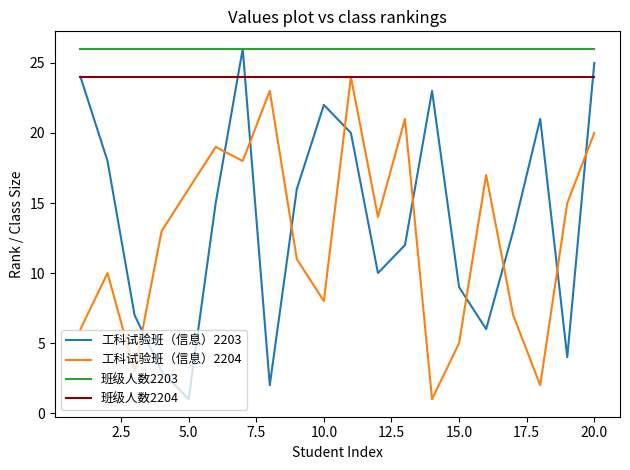

Which series has the widest spread of values?

工科试验班（信息）2203